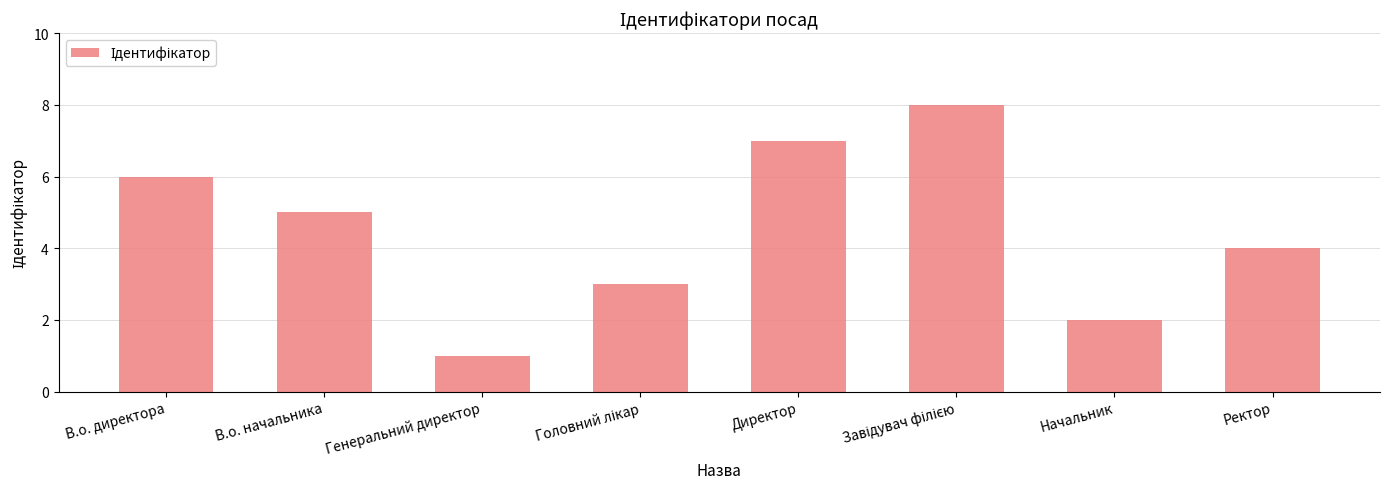

Is it true that the value at Директор is 3?

False